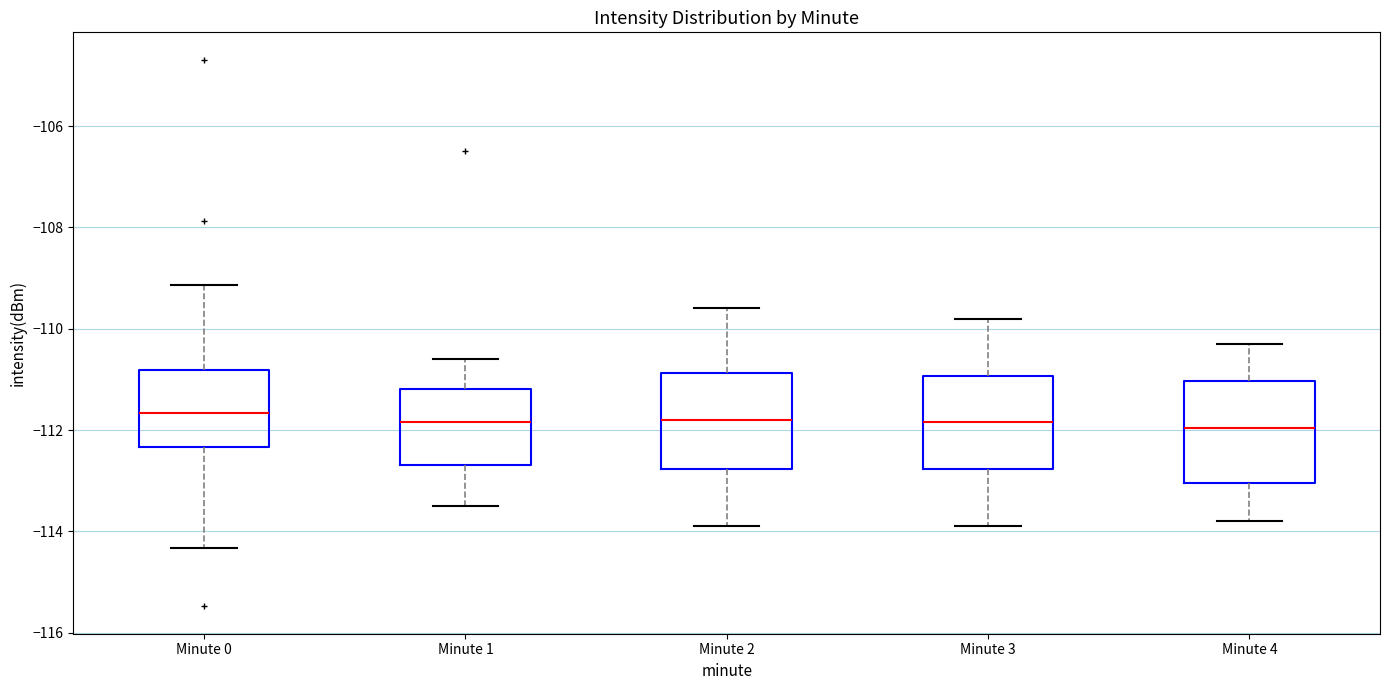

Where does the median line of the box for Minute 1 sit on the y-axis? The values are not printed on the chart, so give them approximately, as read against the axis.

-111.8